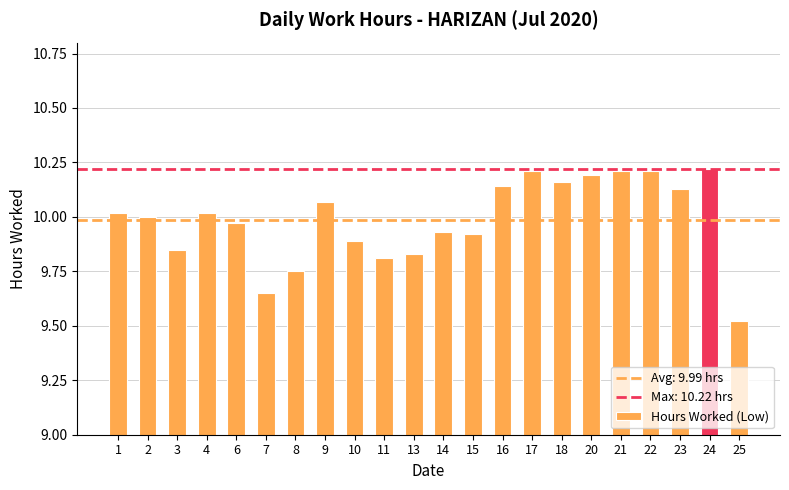

Where is the data nearest to the value 9?

25